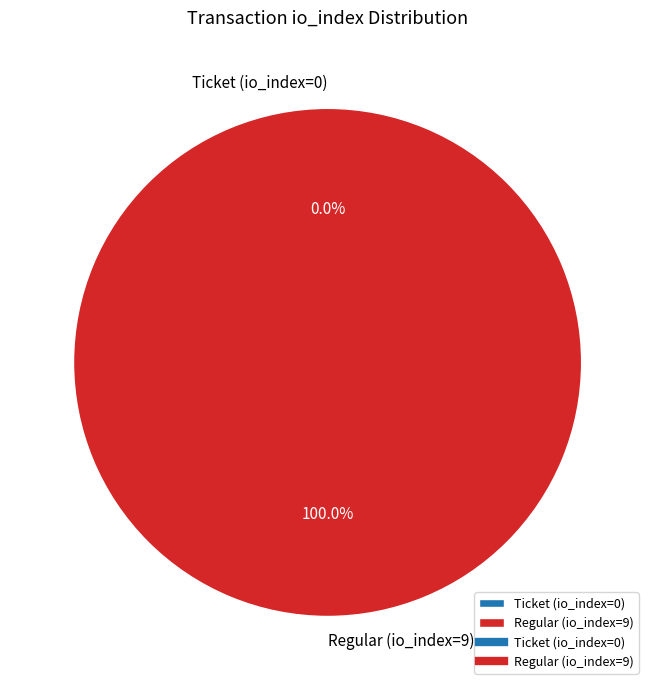

Count the number of slices in the pie.

2